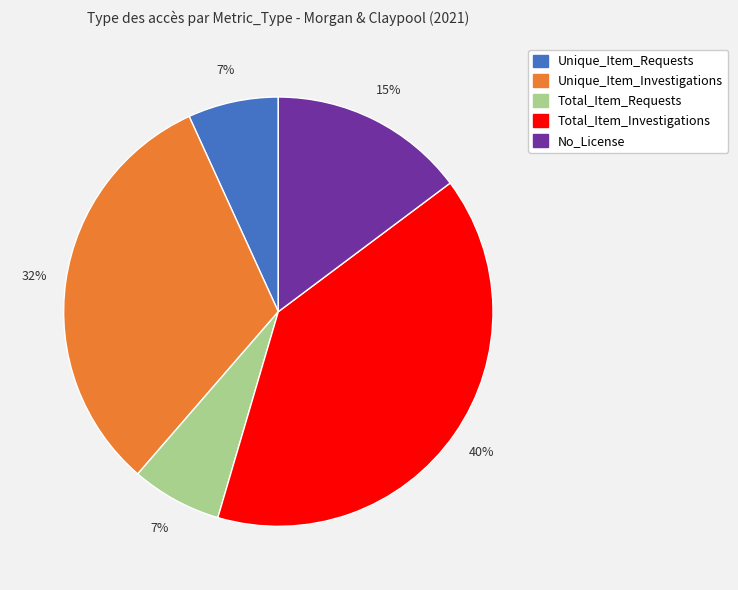

Count the number of slices in the pie.

5